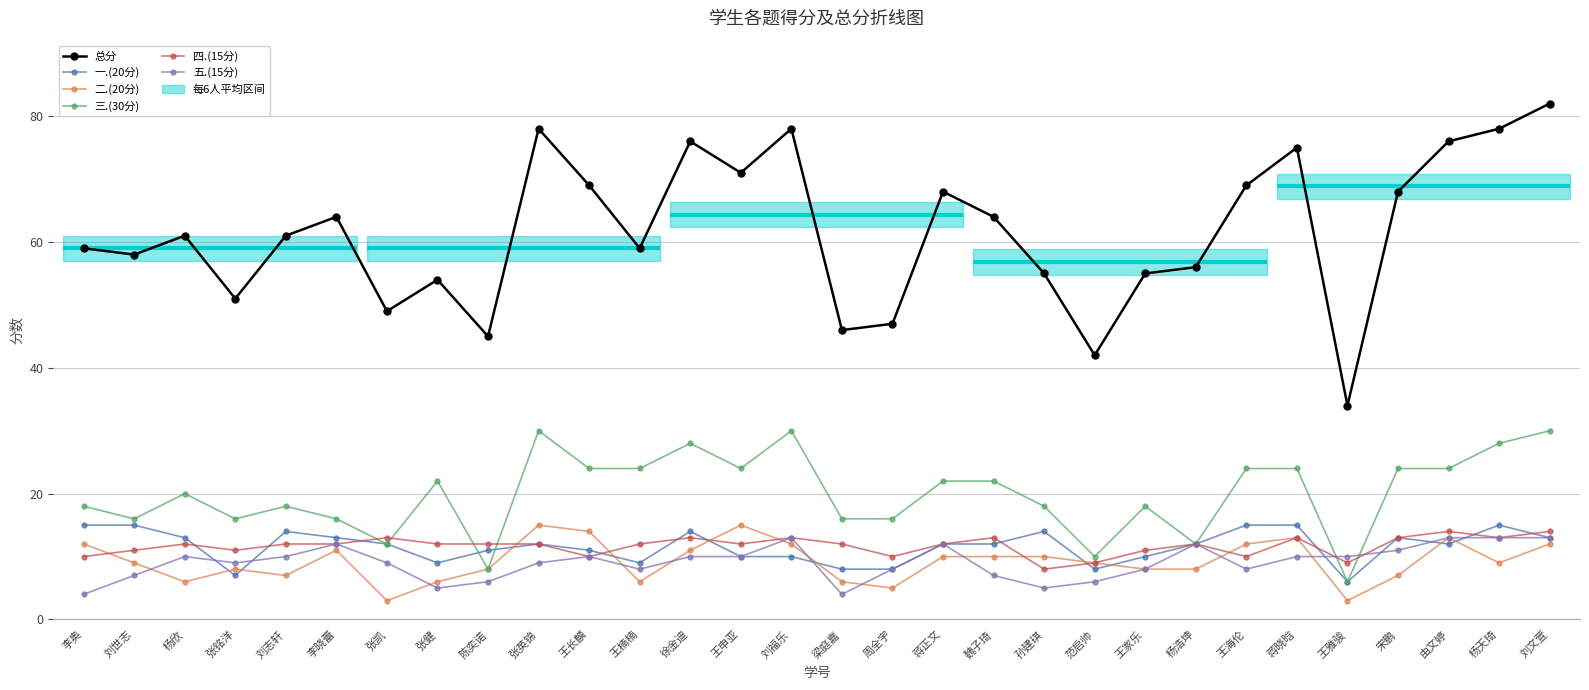

Is the value of 一.(20分) at 蒋晓晗 greater than the value of 四.(15分) at 蒋晓晗?

Yes